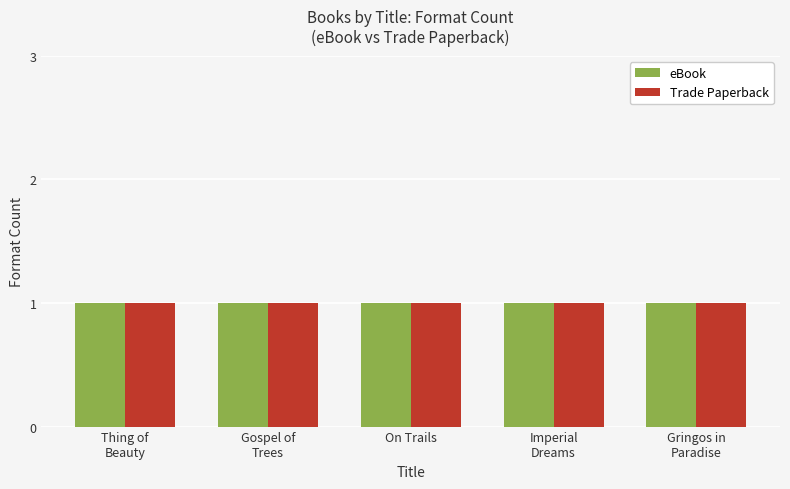

The value of Trade Paperback at On Trails is 342613388. True or false?

False